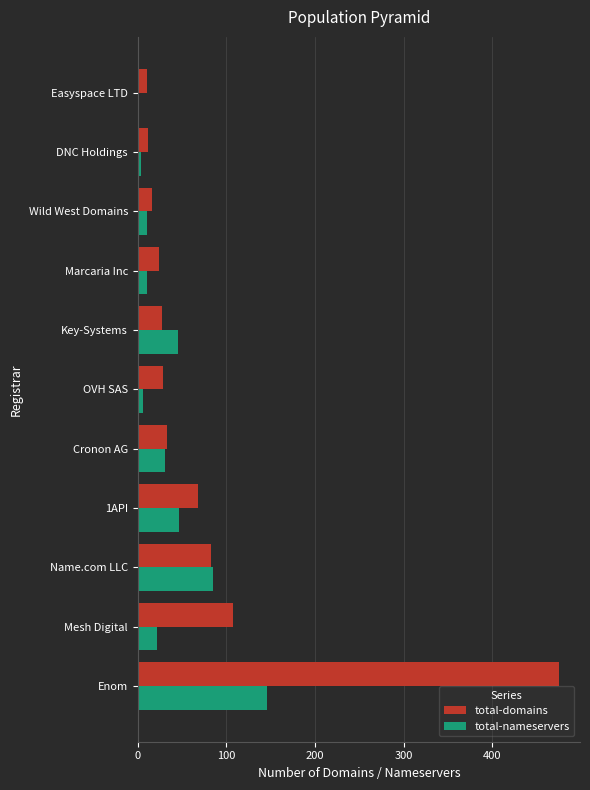

Is the value of total-nameservers at OVH SAS greater than the value of total-domains at Key-Systems?

No